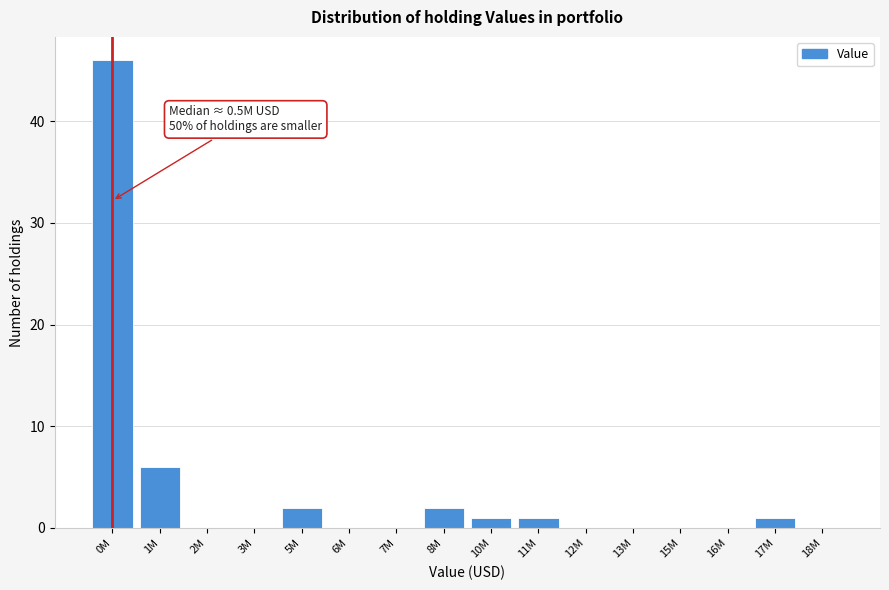

Reading left to right, transcribe all the data shown in this chart.

0M=46	1M=6	2M=0	3M=0	5M=2	6M=0	7M=0	8M=2	10M=1	11M=1	12M=0	13M=0	15M=0	16M=0	17M=1	18M=0